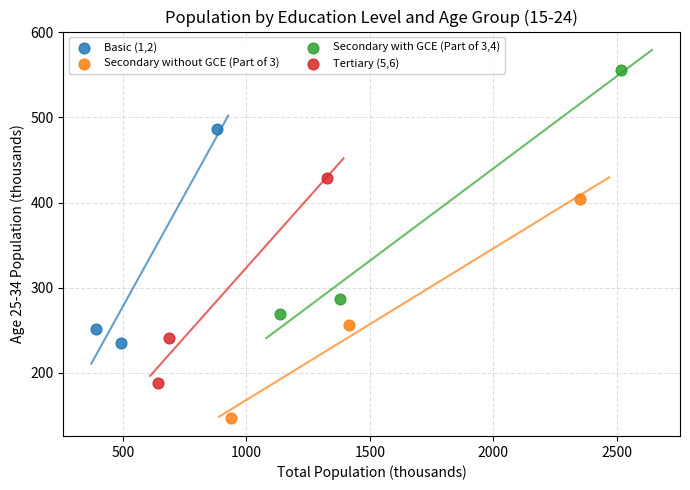

Which series contains the lowest Y value?

Secondary without GCE (Part of 3)